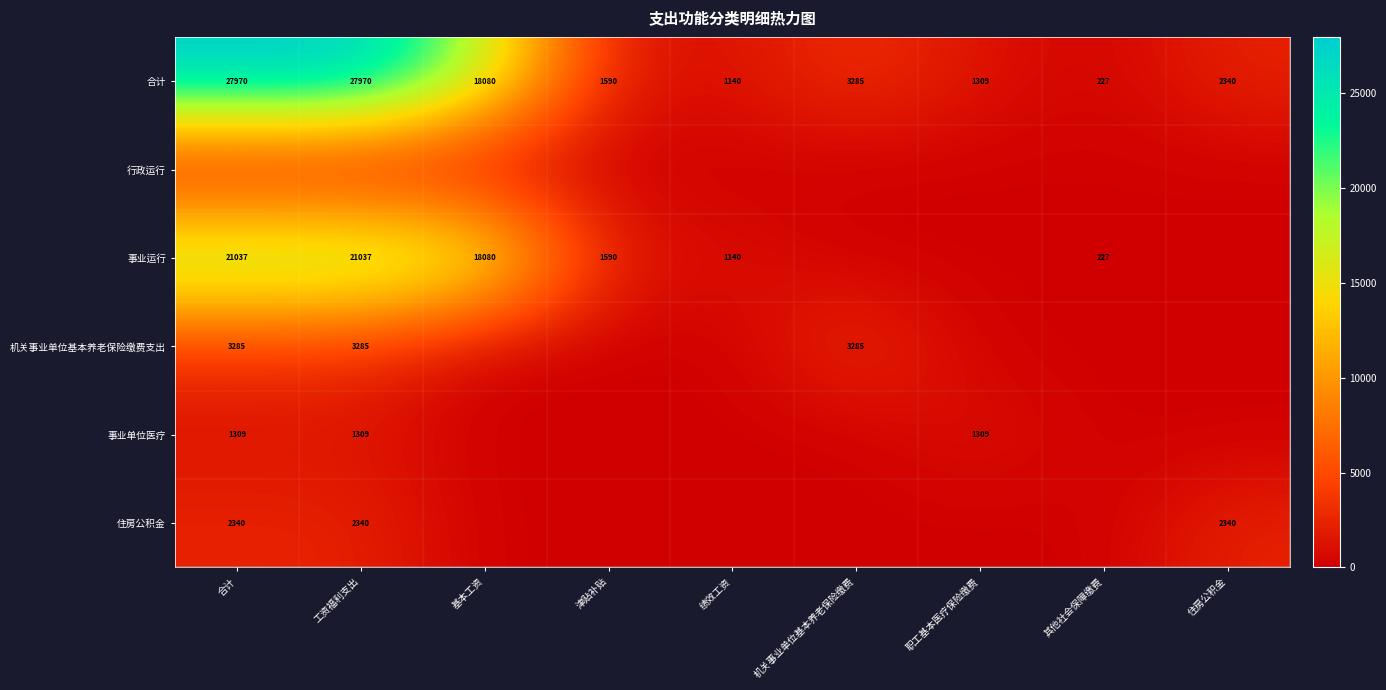

What is the greatest value displayed?

27970.5